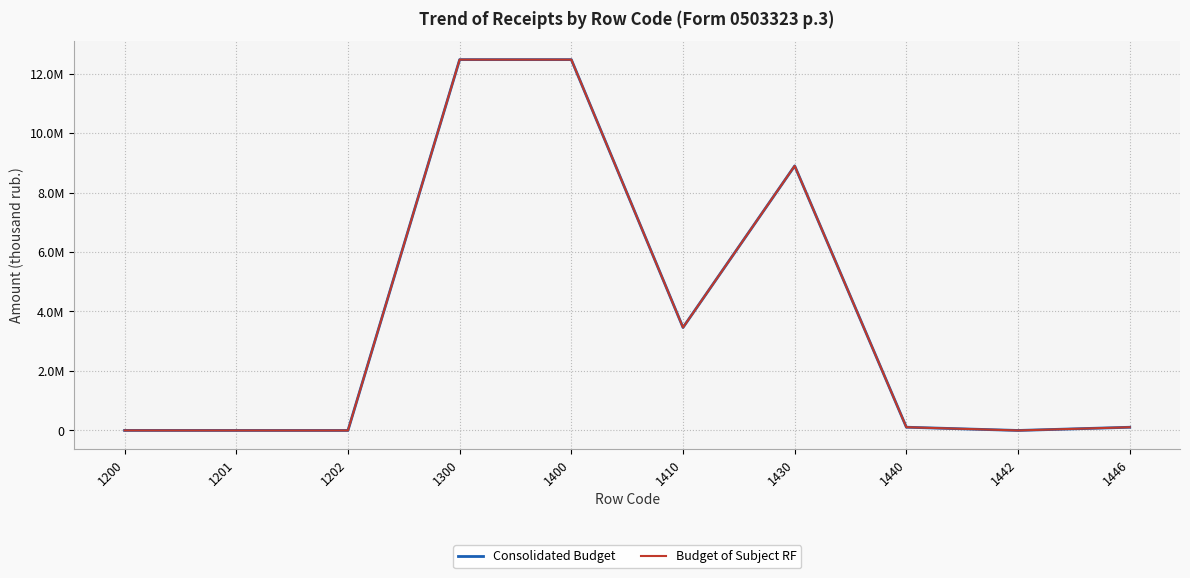

What is the sum of all Budget of Subject RF values?

37515037.4